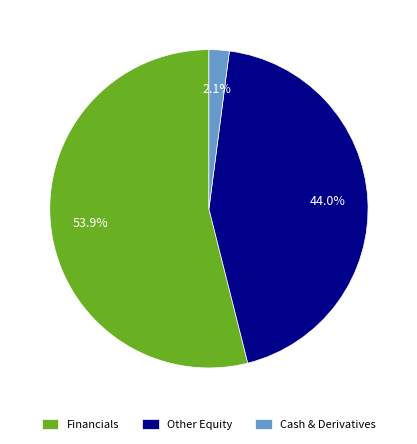

To the nearest percent, what is the average slice percentage?

33%